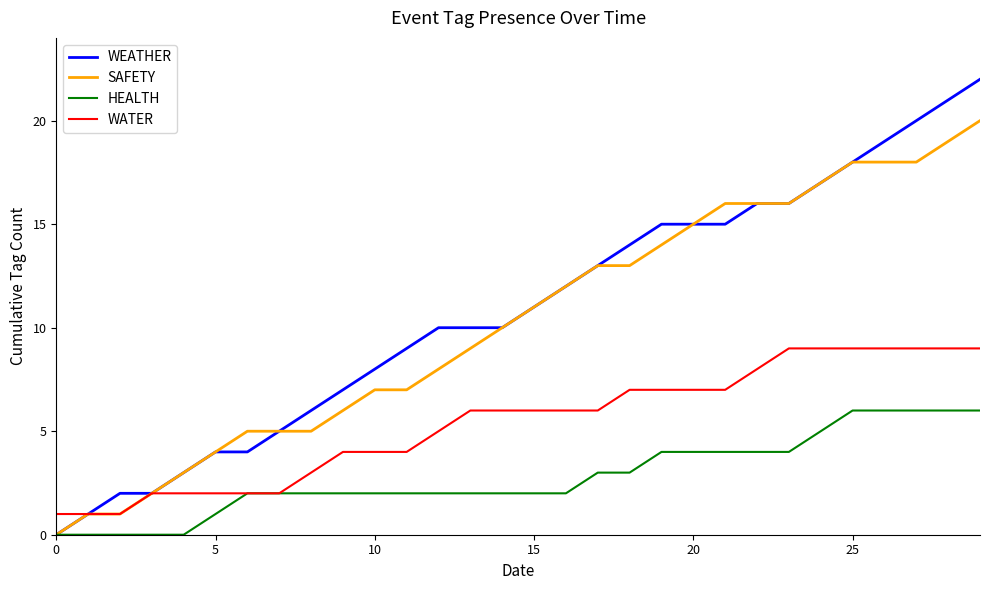

Which series has the widest spread of values?

WEATHER